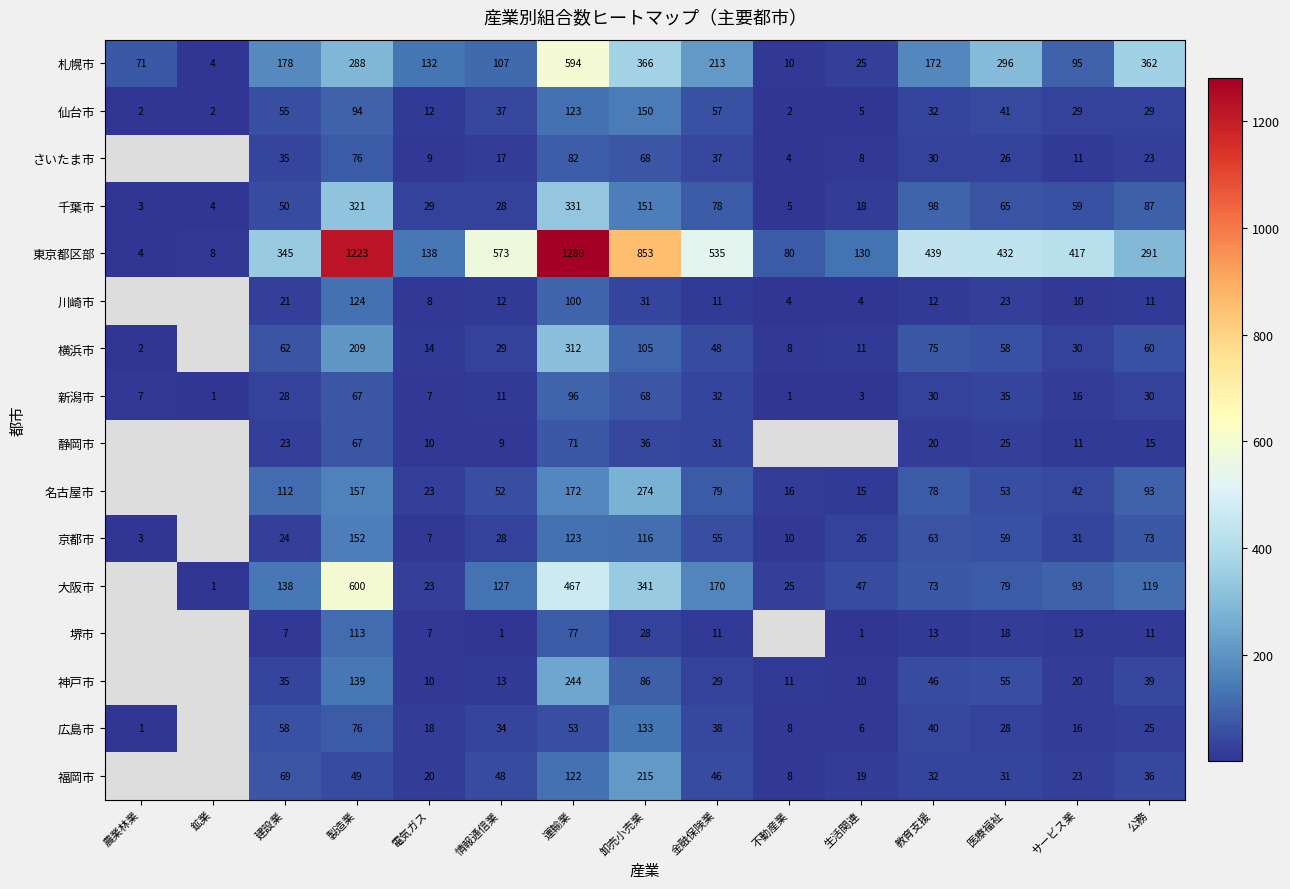

Which has a higher value, 公務 or 医療福祉?

公務